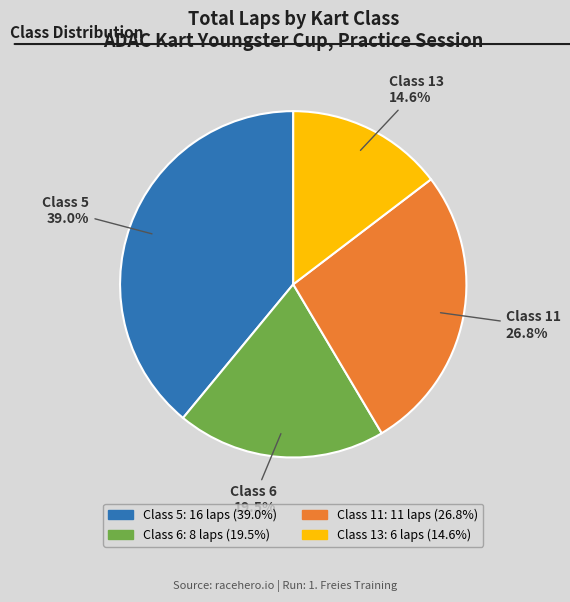

Is there any slice that represents more than half of the pie?

No